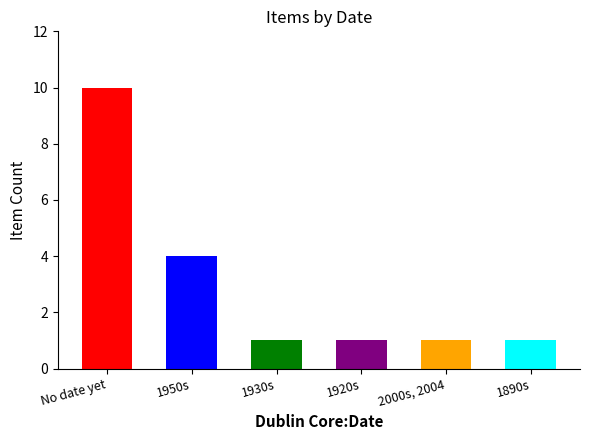

Count the number of data series in this chart.

1